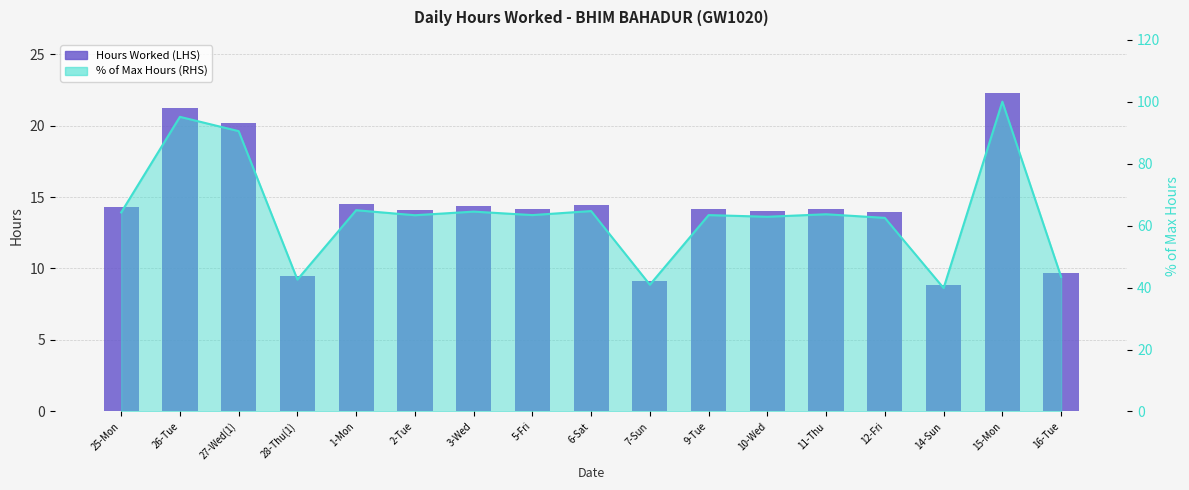

What is the value of the % of Max Hours (RHS) bar at the 2nd from the left?

95.1